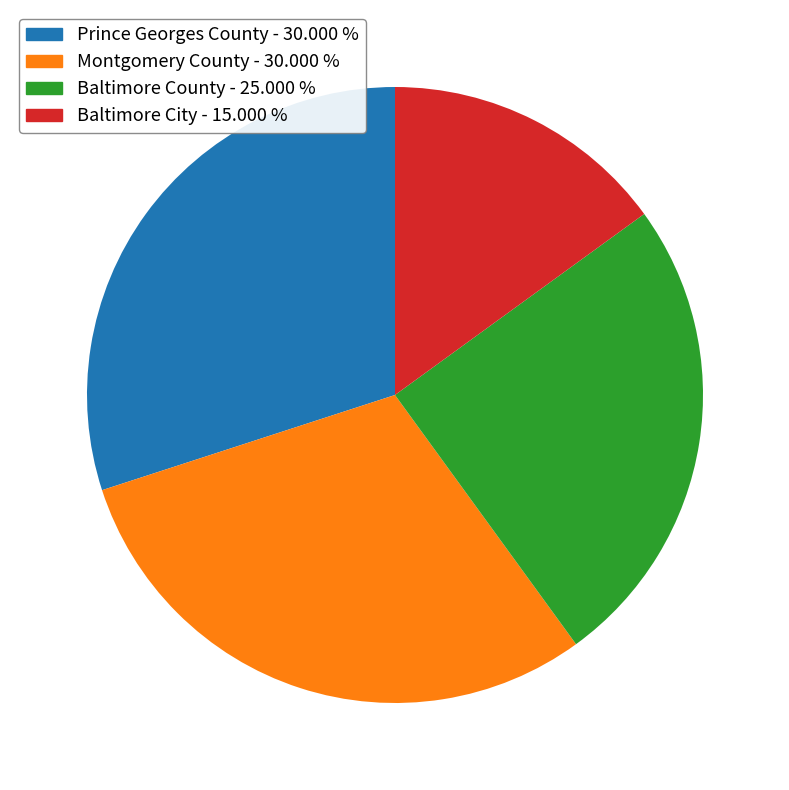

The Montgomery County slice represents 38% of the pie. True or false?

False